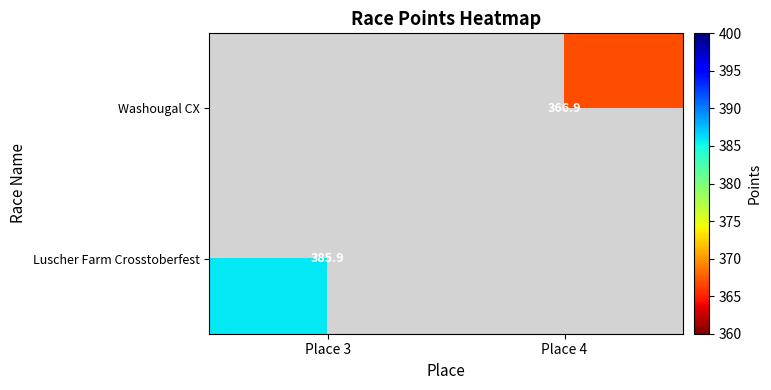

Is it true that Luscher Farm Crosstoberfest equals 115.7 at Place 3?

False